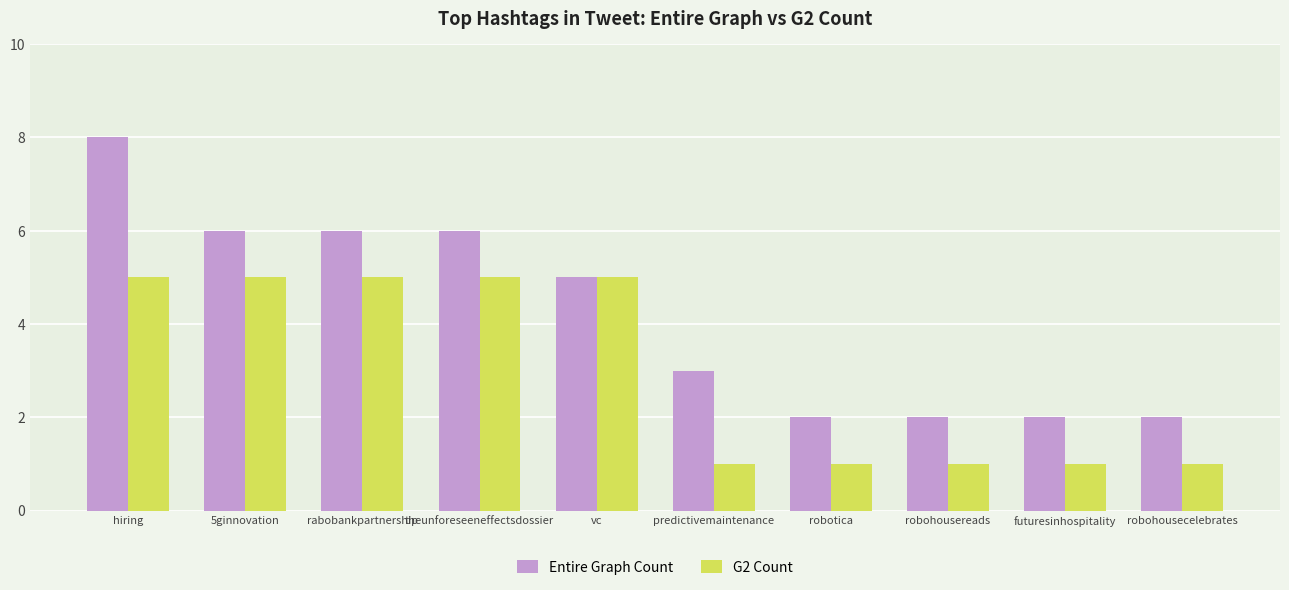

The value of G2 Count at hiring is 7. True or false?

False